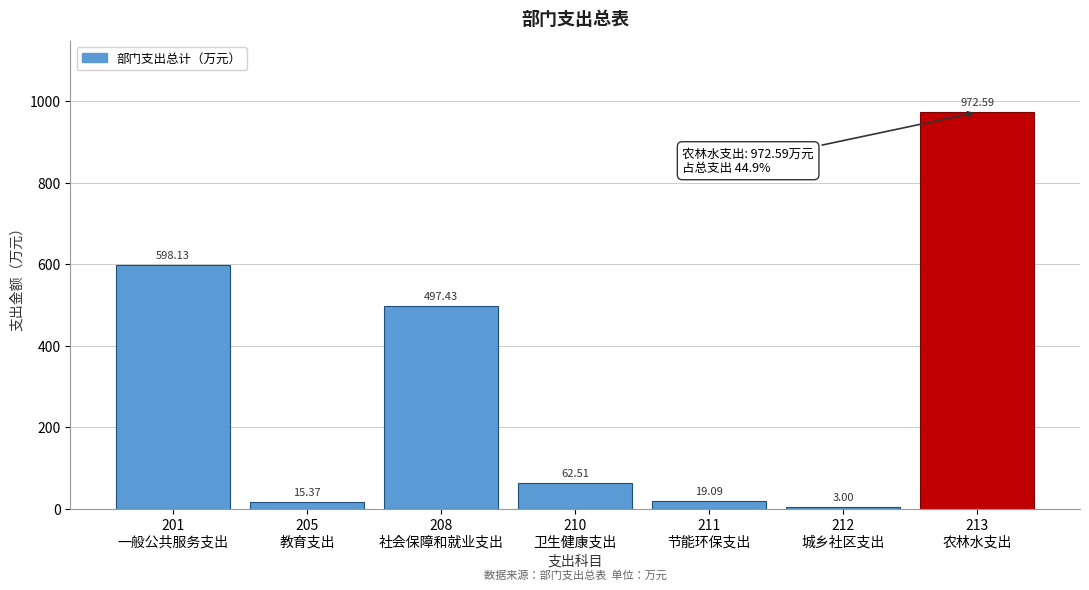

What is the sum of all values?

2168.1